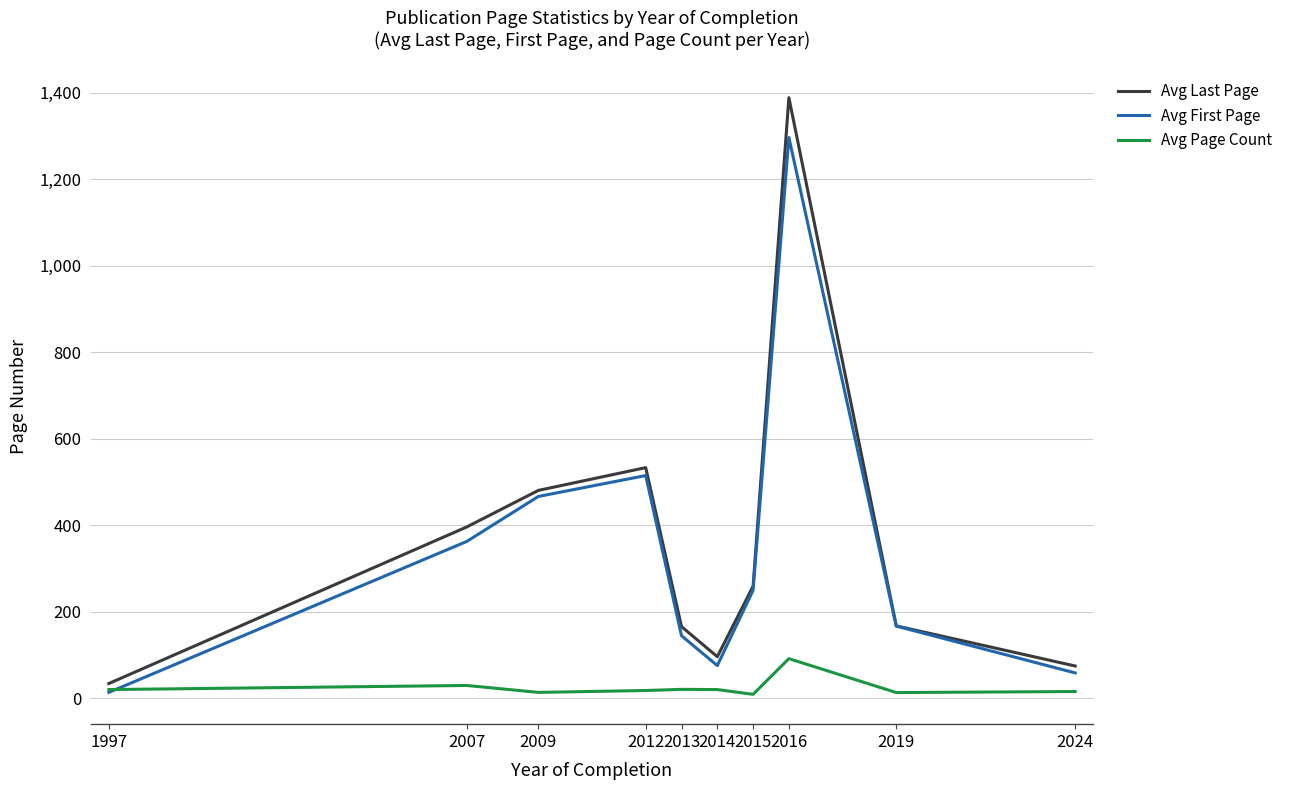

What is the approximate value of Avg Page Count at 2015?

9.5